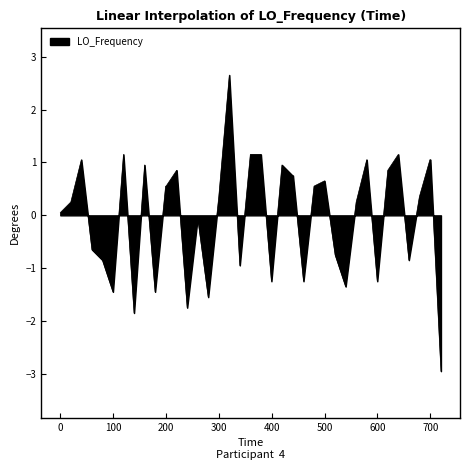

What is the difference between the maximum and minimum values?

5.6